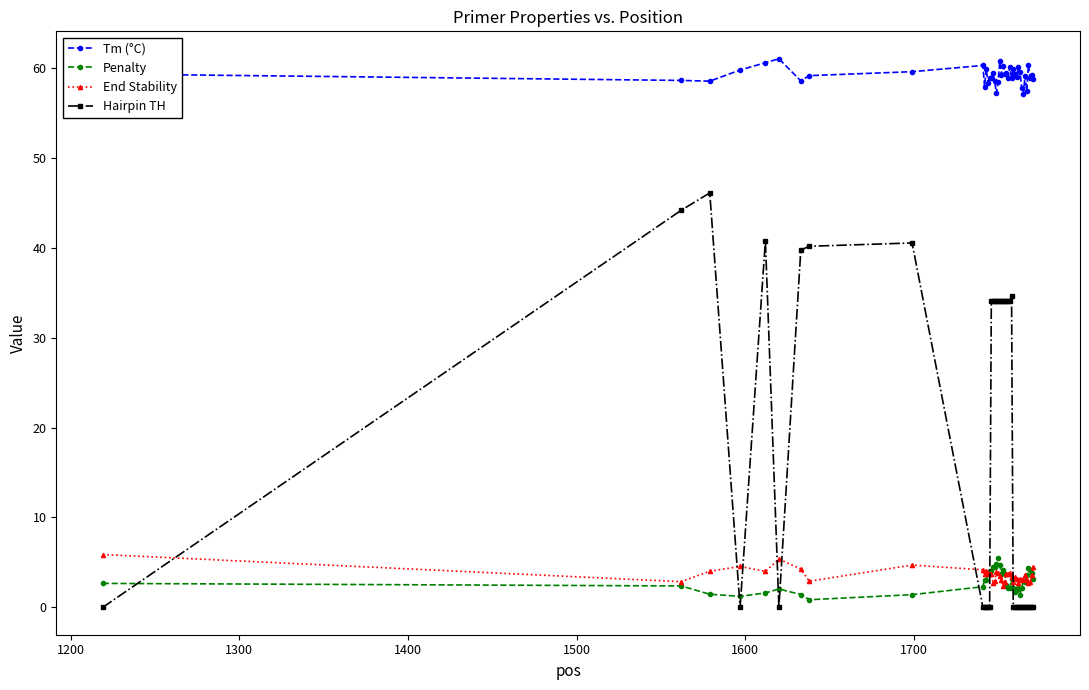

What is the difference between the maximum and minimum values in the Hairpin TH series?

46.1